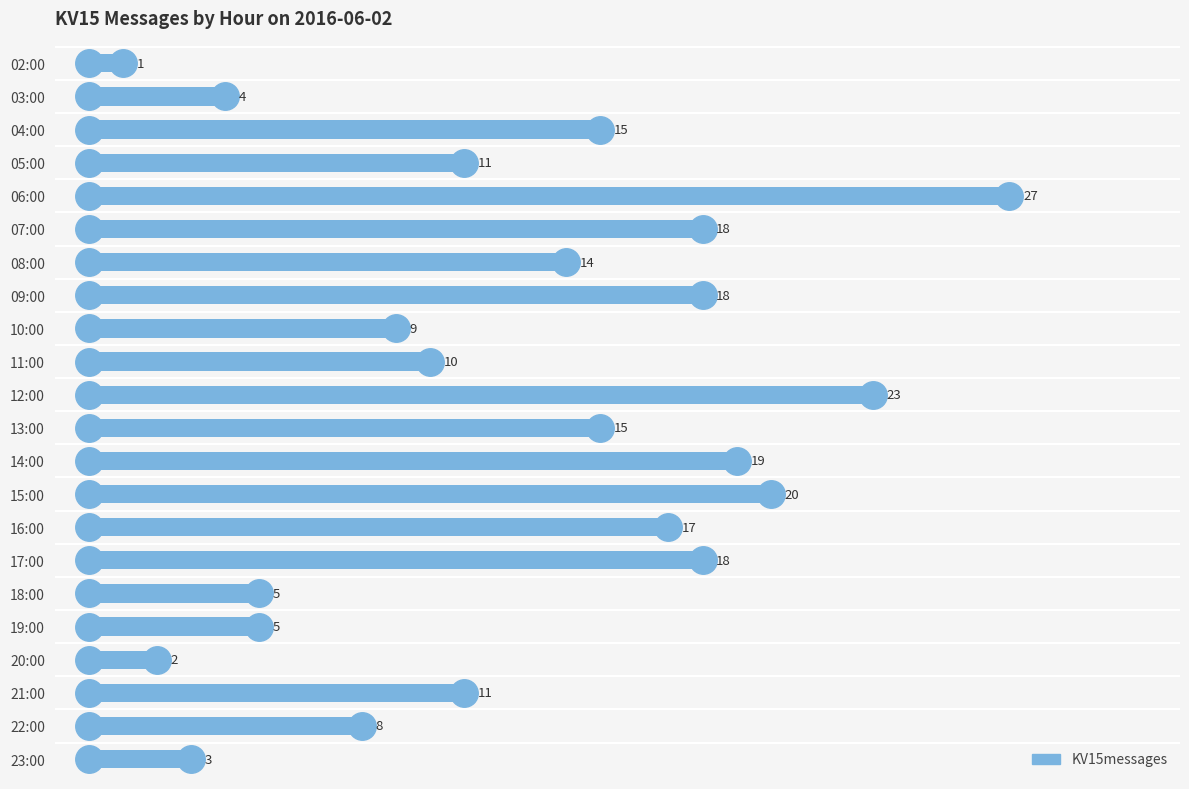

What is the average value?

12